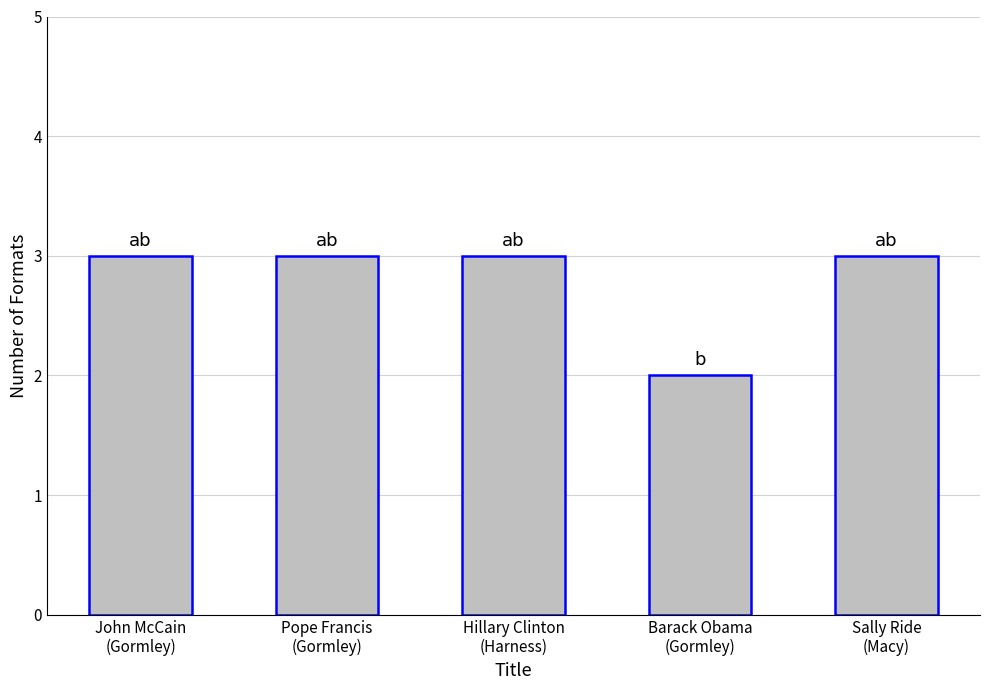

What is the sum of all values?

14